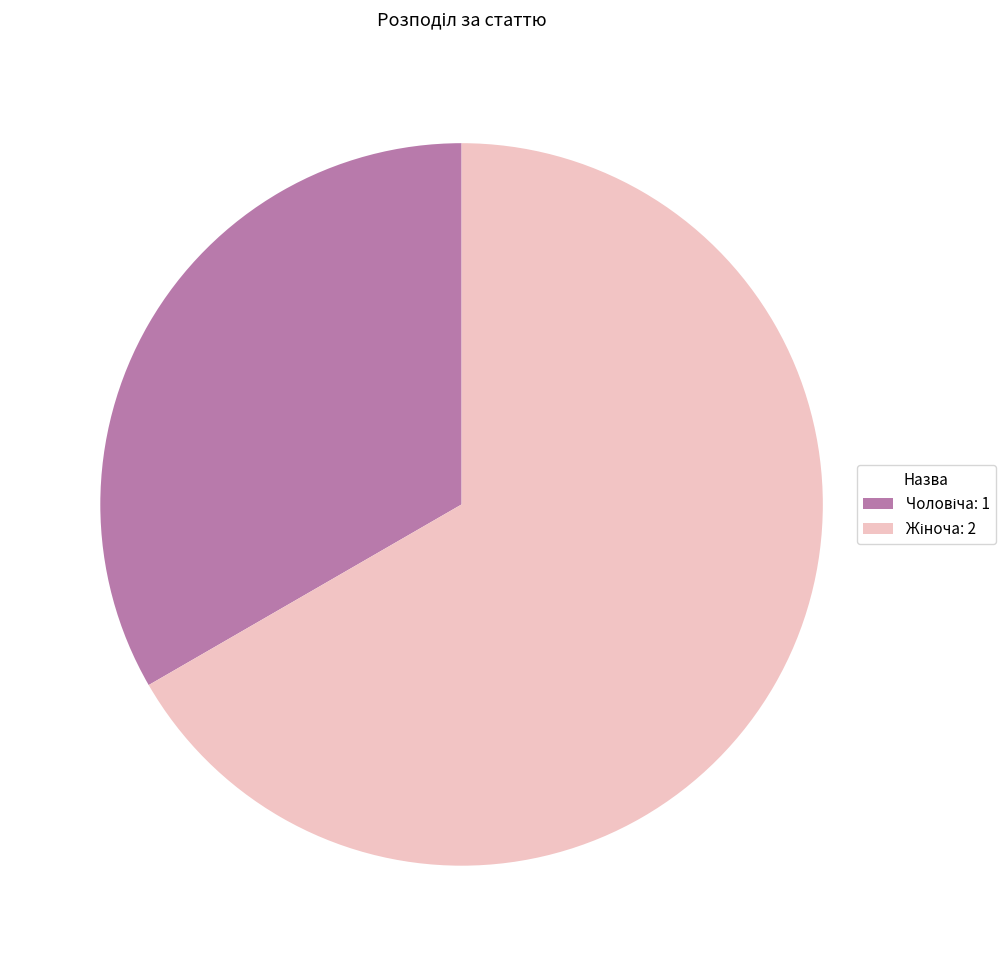

Is there a majority slice in this chart?

Yes